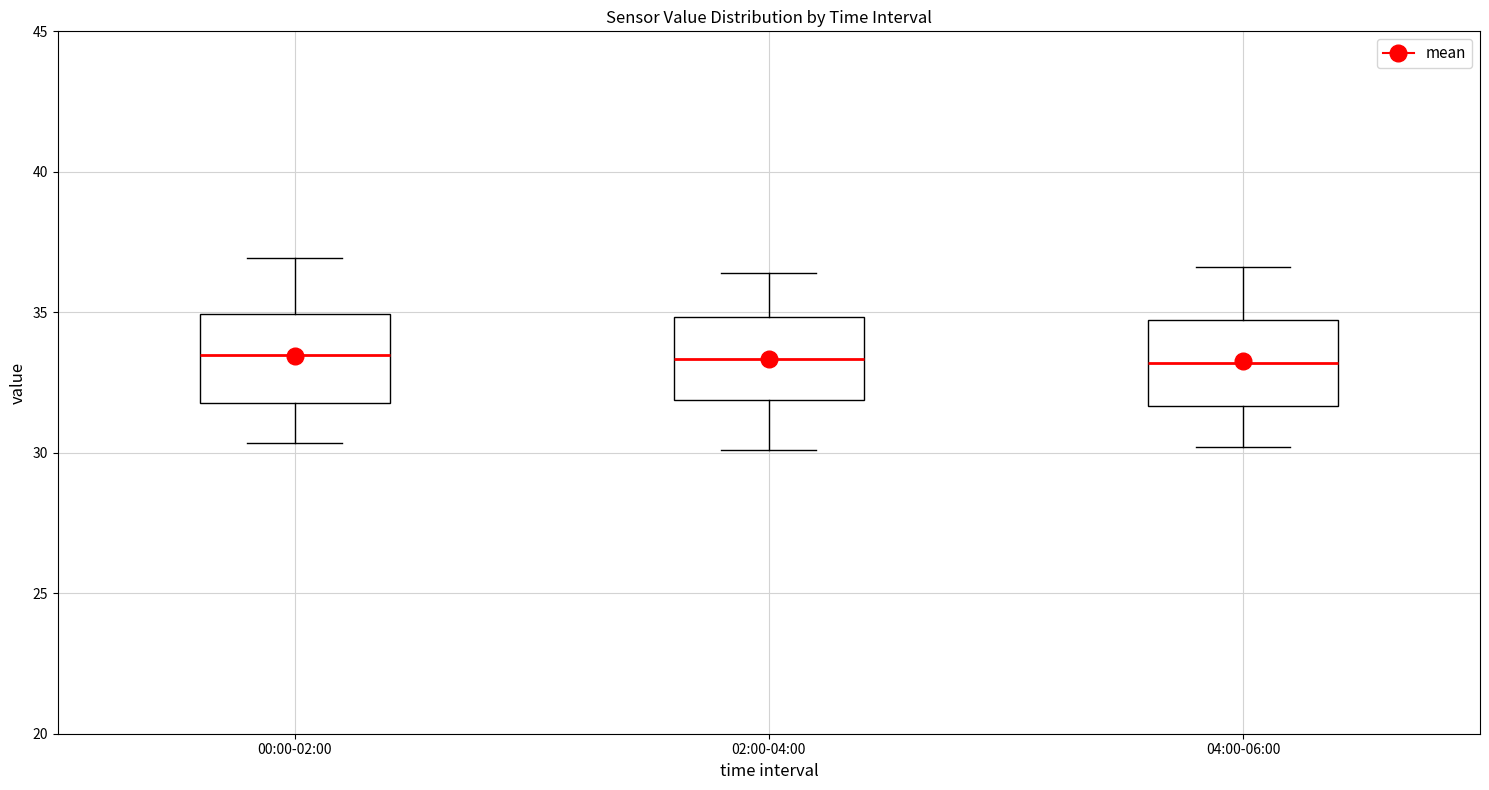

Reading left to right, read every box against the y-axis: the position of its median line, the range the box covers, and the ends of its whiskers. The values are not printed on the chart, so give them approximately, as read against the axis.

00:00-02:00: median 33.5, box 32.0 to 35.0, whiskers 30.5 to 37.0
02:00-04:00: median 33.5, box 32.0 to 35.0, whiskers 30.0 to 36.5
04:00-06:00: median 33.0, box 31.5 to 34.5, whiskers 30.0 to 36.5